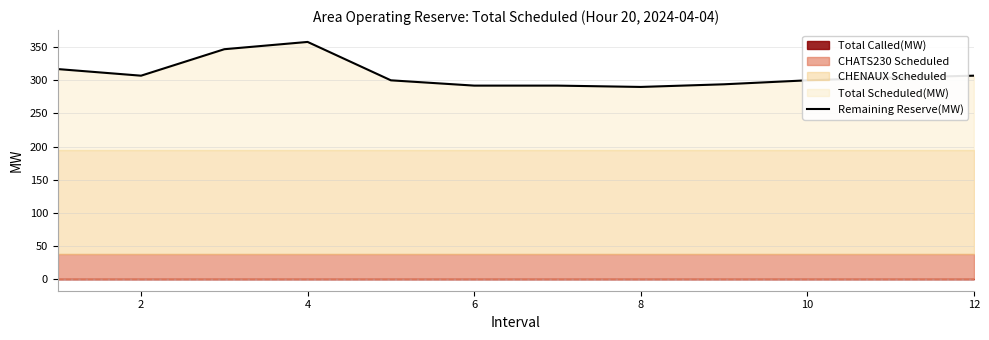

What is the minimum value for Remaining Reserve(MW)?

290